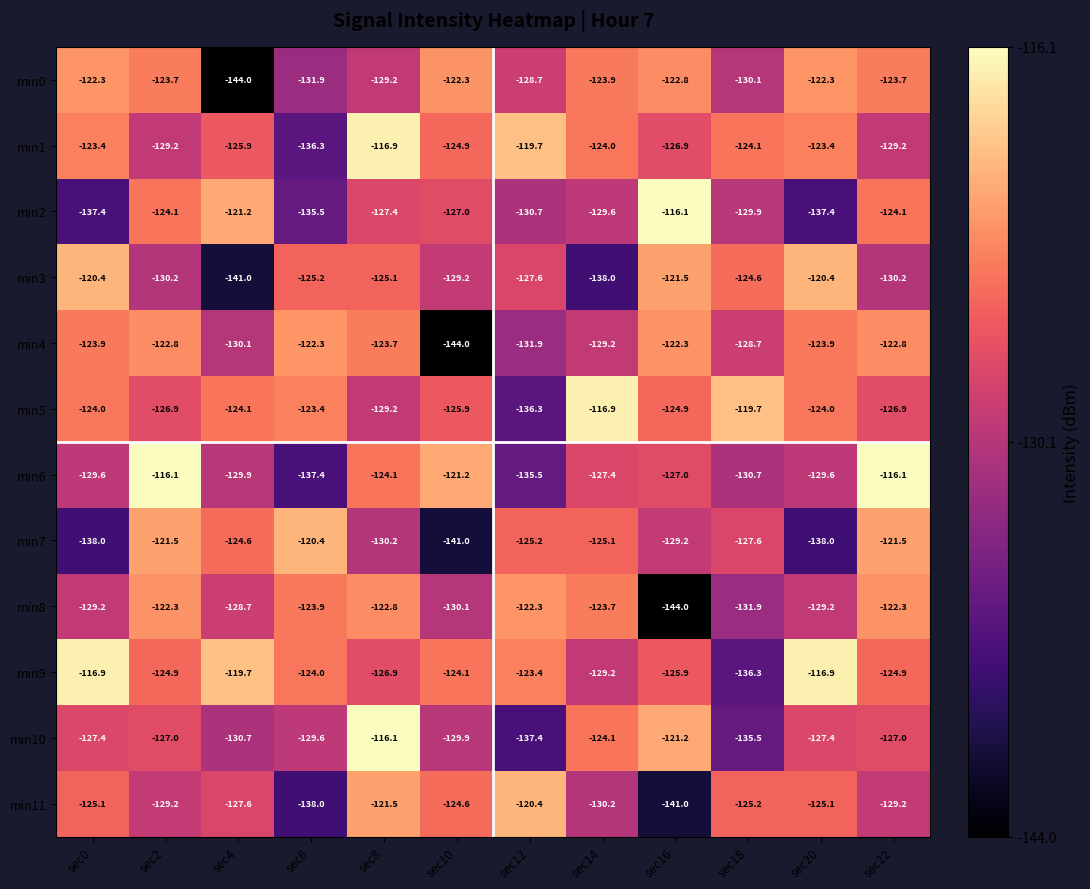

At which label does min1 reach its minimum?

sec6